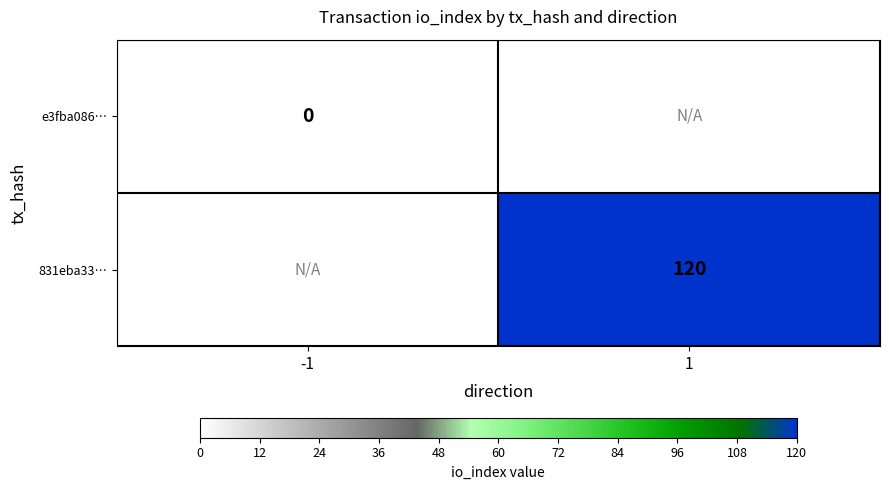

Is the value of e3fba086… at -1 greater than the value of 831eba33… at 1?

No